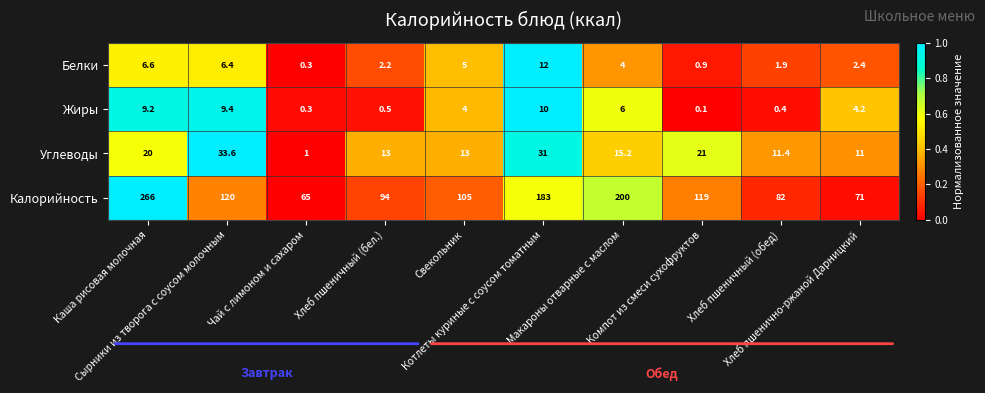

What is the sum of all Углеводы values?

170.2